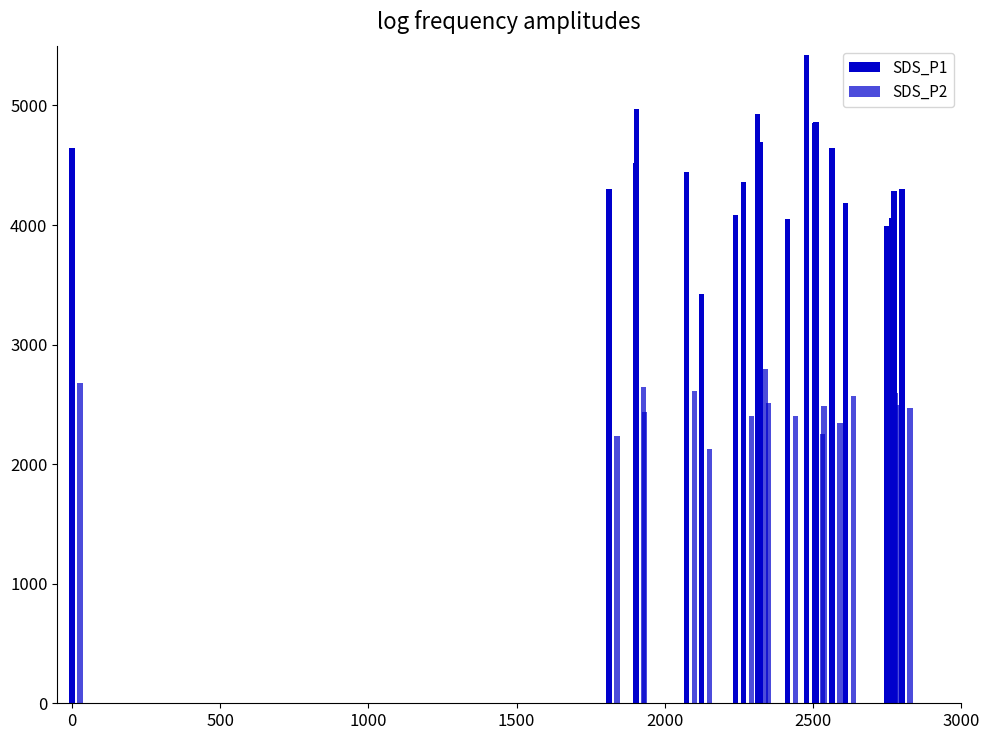

Which series has the widest spread of values?

SDS_P1